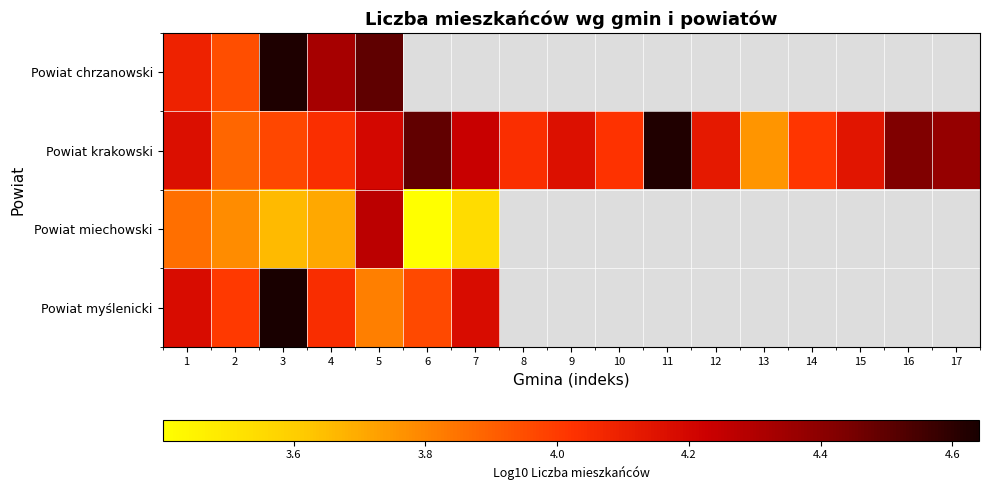

Between 4 and 16, which is larger?

16